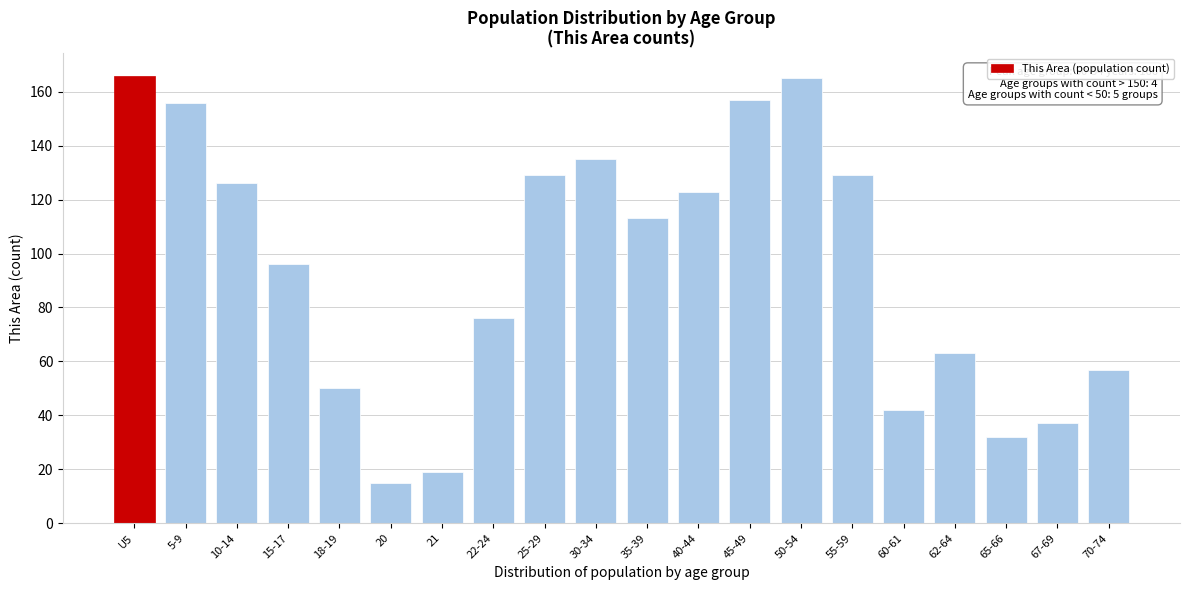

Reading right to left, transcribe all the data shown in this chart.

70-74=57	67-69=37	65-66=32	62-64=63	60-61=42	55-59=129	50-54=165	45-49=157	40-44=123	35-39=113	30-34=135	25-29=129	22-24=76	21=19	20=15	18-19=50	15-17=96	10-14=126	5-9=156	U5=166